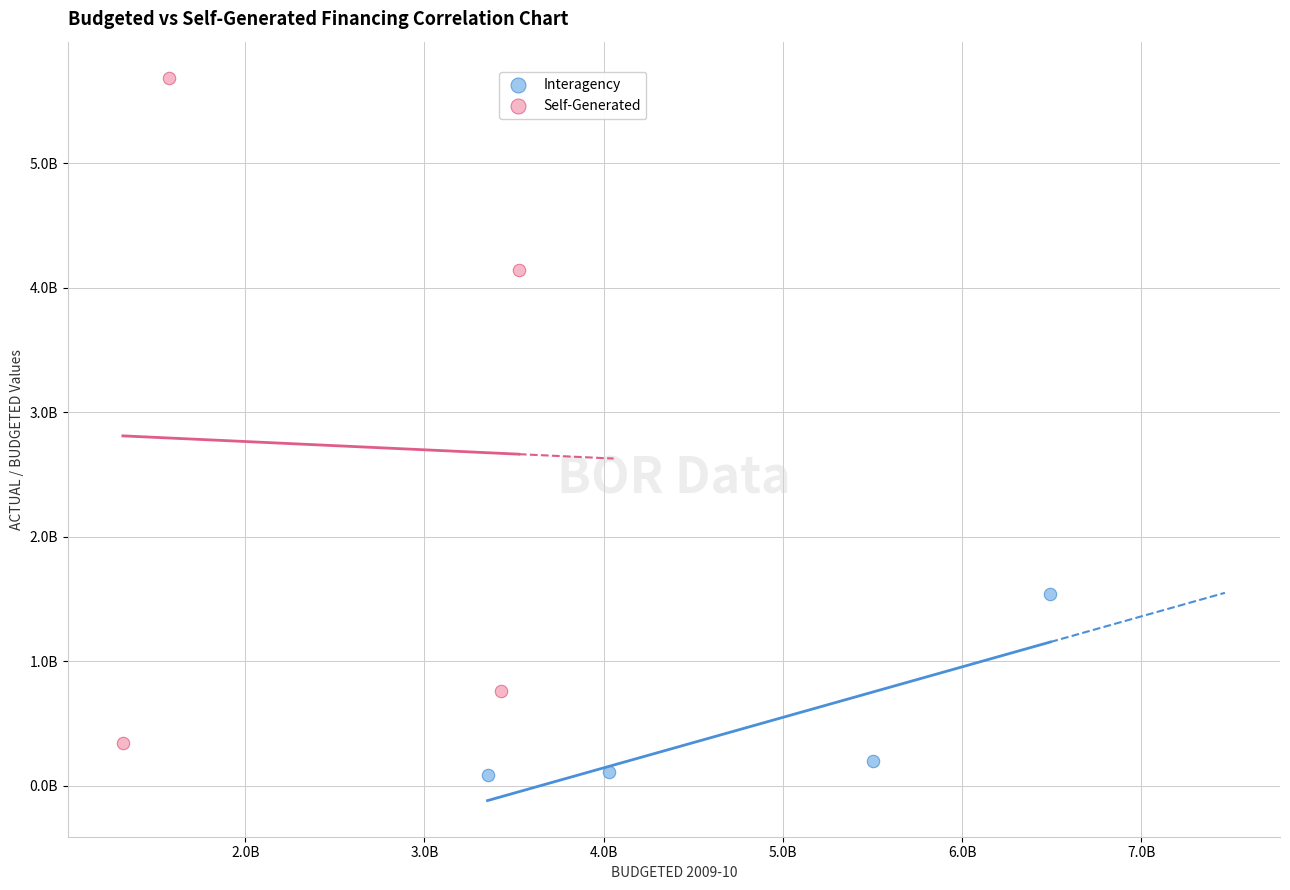

What are all the series names shown in the legend?

Interagency, Self-Generated